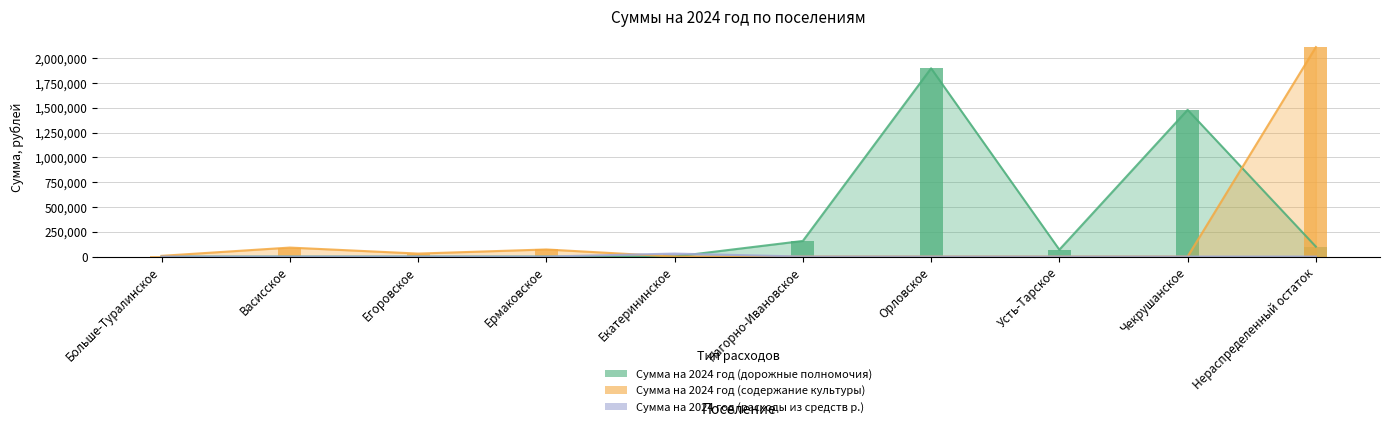

Which has a higher value, Нераспределенный остаток or Чекрушанское?

Чекрушанское